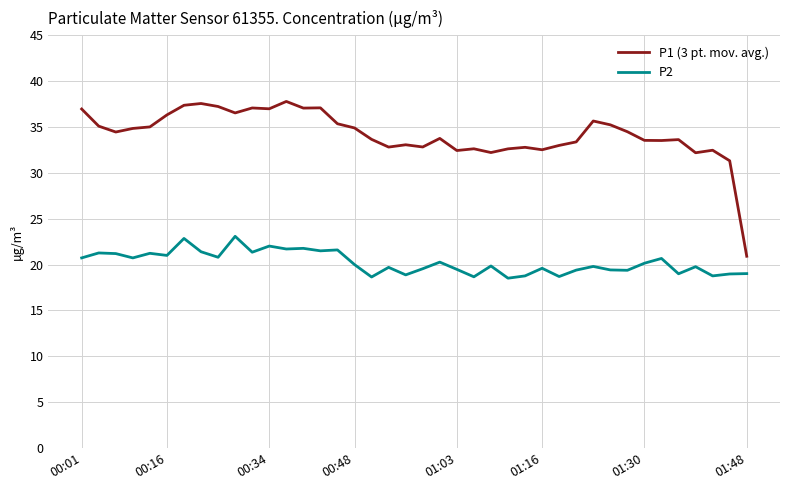

True or false: P2 and P1 (3 pt. mov. avg.) cross at least once.

False